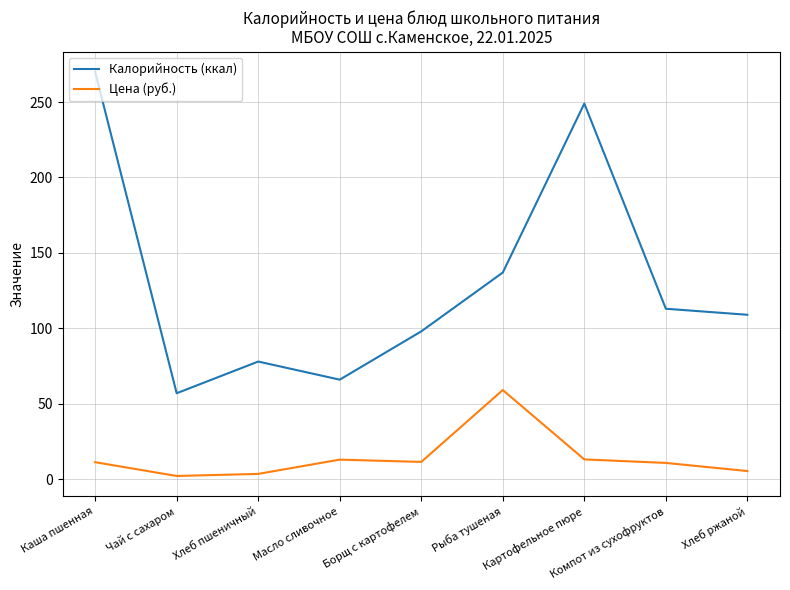

At which category does Калорийность (ккал) reach its first local peak?

Хлеб пшеничный